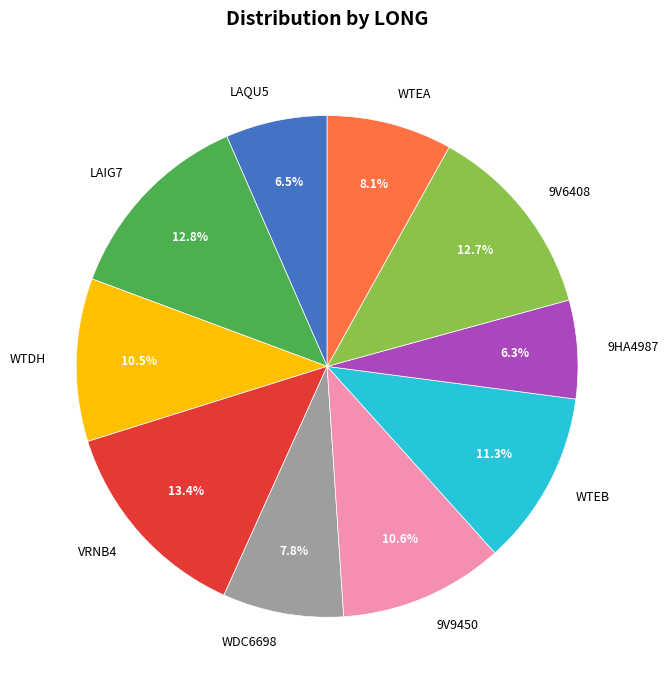

To the nearest percent, what percentage of the pie is VRNB4?

13%